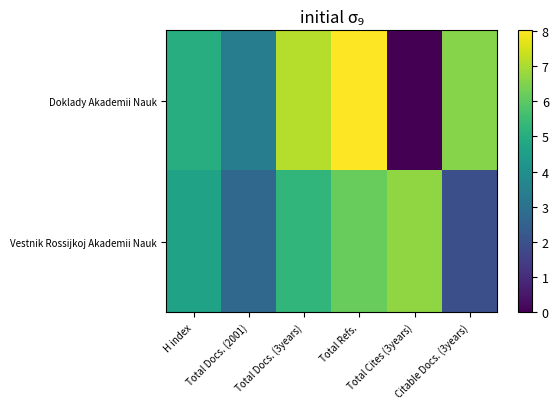

How many distinct data groups are displayed?

2